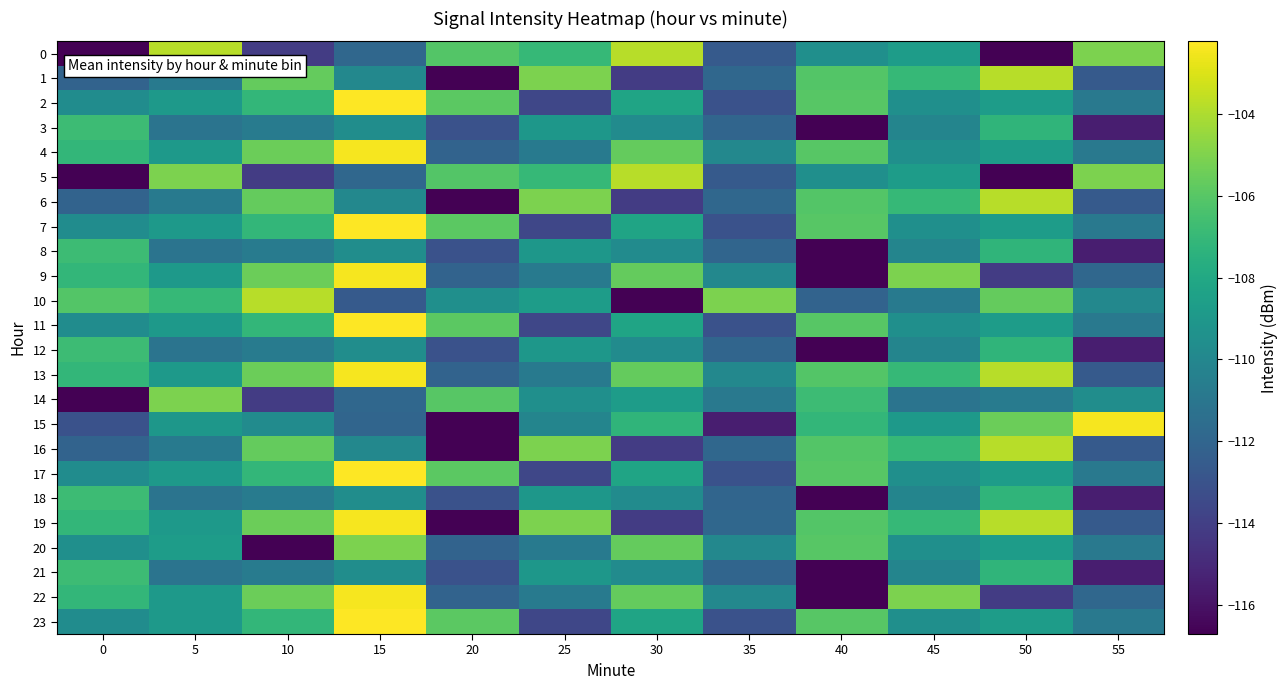

Between 10 and 20, which series saw the biggest shift?

19